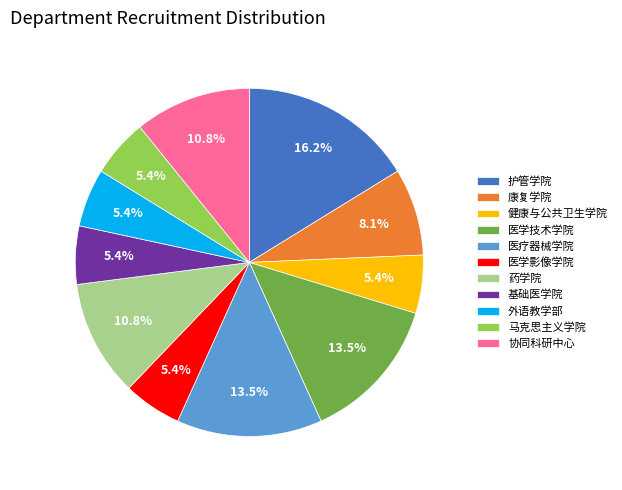

What portion of the pie excludes 药学院?

89.2%